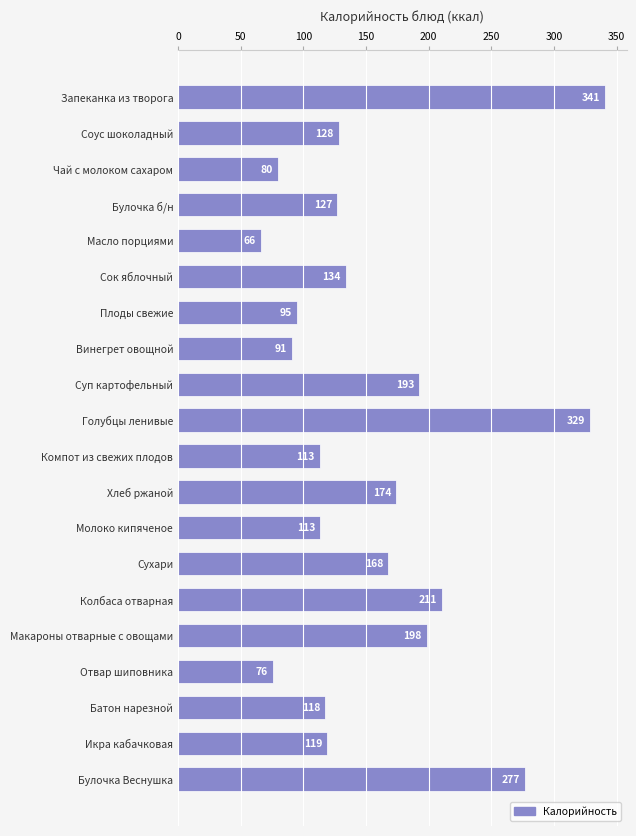

What is the label of the 2nd bar from the bottom?

Икра кабачковая